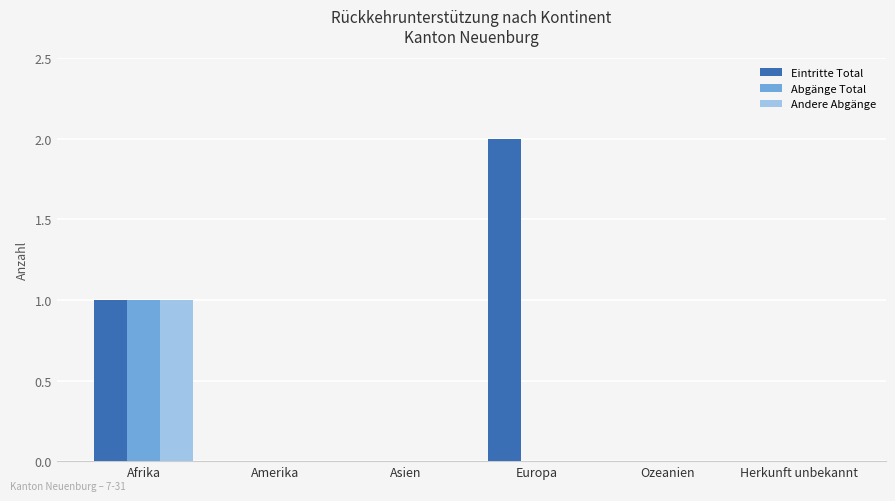

True or false: Eintritte Total has a value of 0 at Asien.

True